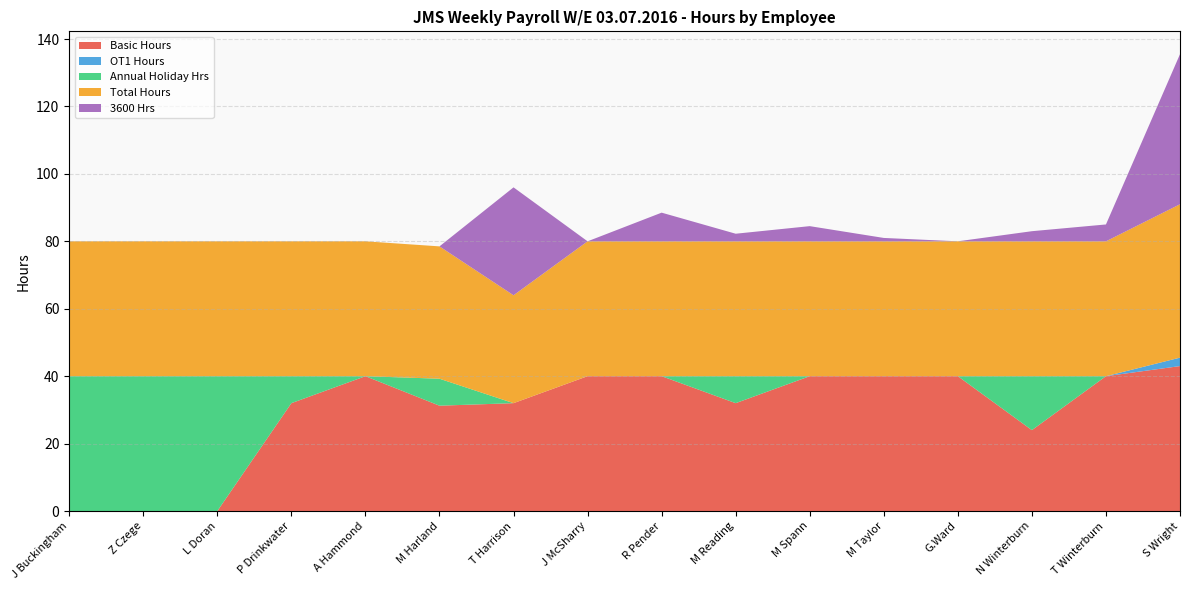

Reading left to right, what are all the values shown in this chart?

Basic Hours: J Buckingham=0.0	Z Czege=0.0	L Doran=0.0	P Drinkwater=32.0	A Hammond=40.0	M Harland=31.2	T Harrison=32.0	J McSharry=40.0	R Pender=40.0	M Reading=32.0	M Spann=40.0	M Taylor=40.0	G.Ward=40.0	N Winterburn=24.0	T Winterburn=40.0	S Wright=43.0
OT1 Hours: J Buckingham=0.0	Z Czege=0.0	L Doran=0.0	P Drinkwater=0.0	A Hammond=0.0	M Harland=0.0	T Harrison=0.0	J McSharry=0.0	R Pender=0.0	M Reading=0.0	M Spann=0.0	M Taylor=0.0	G.Ward=0.0	N Winterburn=0.0	T Winterburn=0.0	S Wright=2.5
Annual Holiday Hrs: J Buckingham=40.0	Z Czege=40.0	L Doran=40.0	P Drinkwater=8.0	A Hammond=0.0	M Harland=8.0	T Harrison=0.0	J McSharry=0.0	R Pender=0.0	M Reading=8.0	M Spann=0.0	M Taylor=0.0	G.Ward=0.0	N Winterburn=16.0	T Winterburn=0.0	S Wright=0.0
Total Hours: J Buckingham=40.0	Z Czege=40.0	L Doran=40.0	P Drinkwater=40.0	A Hammond=40.0	M Harland=39.2	T Harrison=32.0	J McSharry=40.0	R Pender=40.0	M Reading=40.0	M Spann=40.0	M Taylor=40.0	G.Ward=40.0	N Winterburn=40.0	T Winterburn=40.0	S Wright=45.5
3600 Hrs: J Buckingham=0.0	Z Czege=0.0	L Doran=0.0	P Drinkwater=0.0	A Hammond=0.0	M Harland=0.0	T Harrison=32.0	J McSharry=0.0	R Pender=8.5	M Reading=2.2	M Spann=4.5	M Taylor=1.0	G.Ward=0.0	N Winterburn=3.0	T Winterburn=5.0	S Wright=44.5